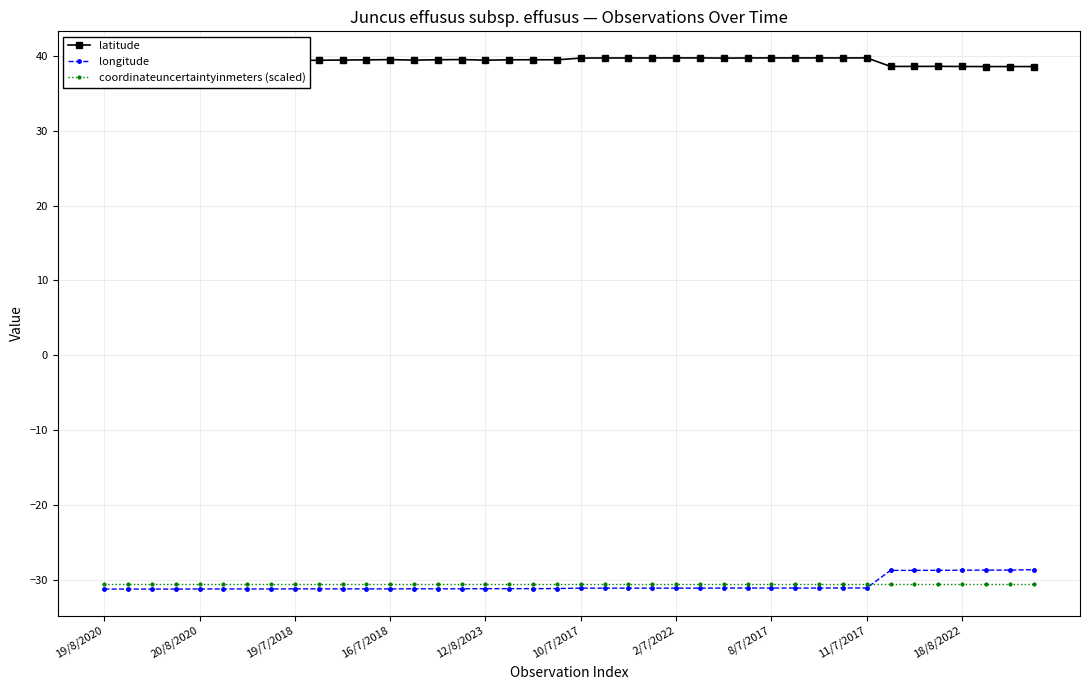

What is the maximum value for latitude?

39.7